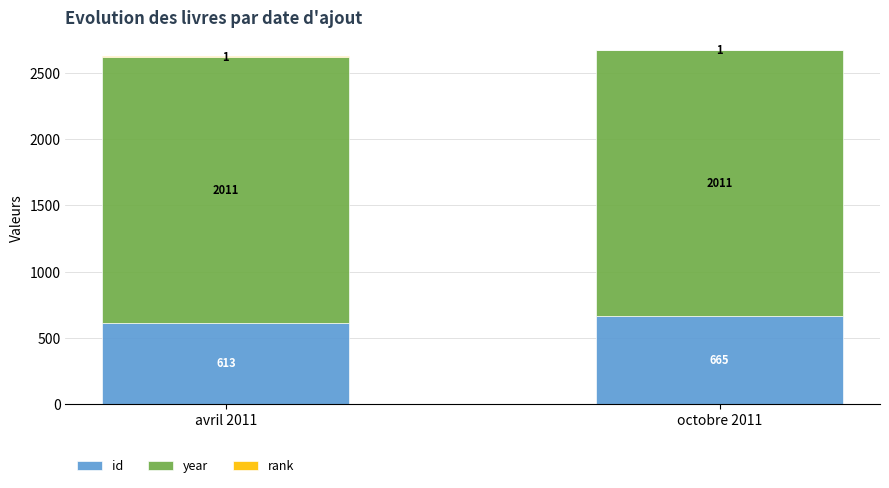

What is the maximum value for id?

665